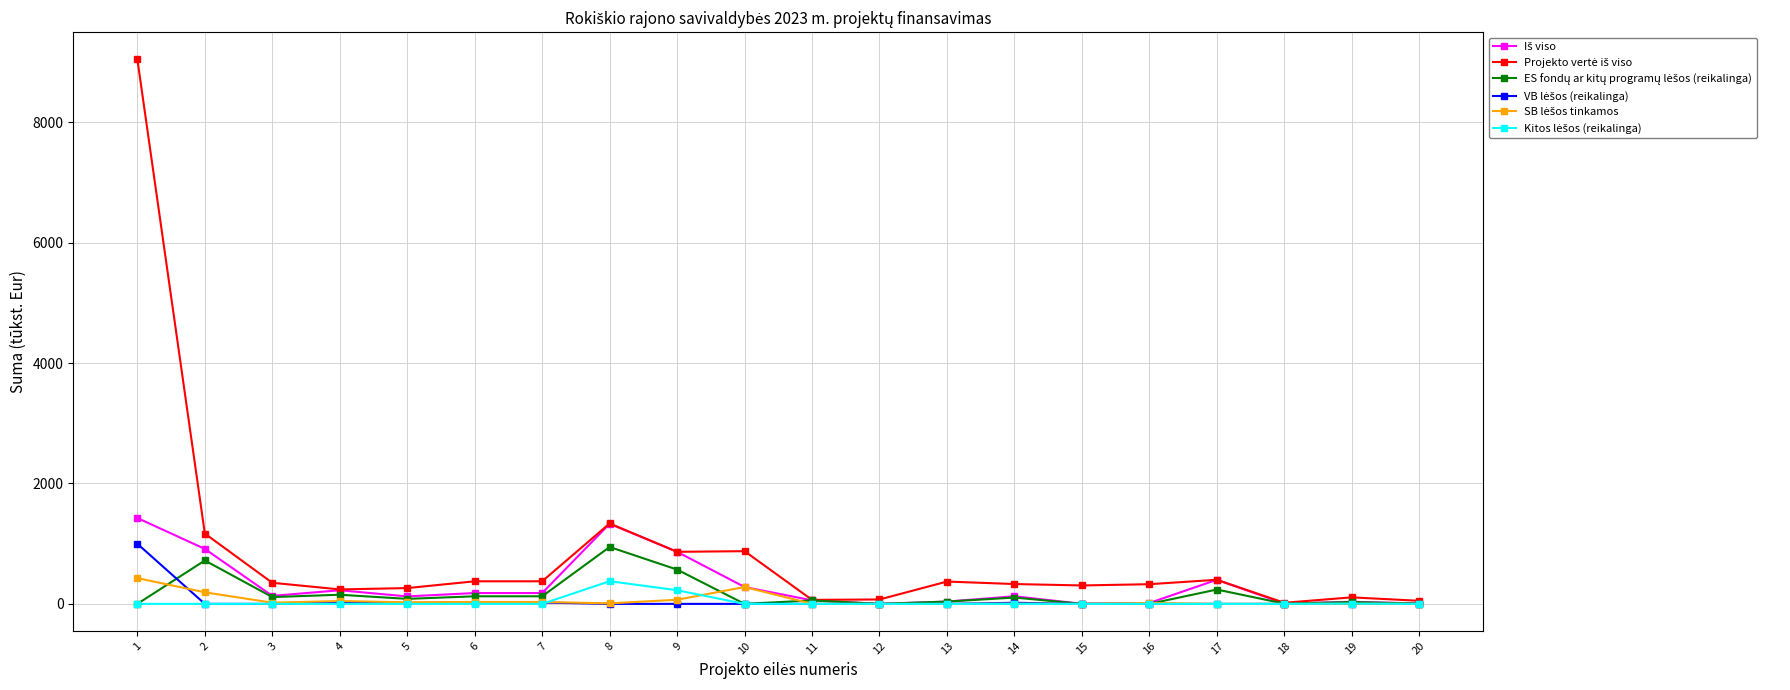

Does the chart have visible grid lines?

Yes